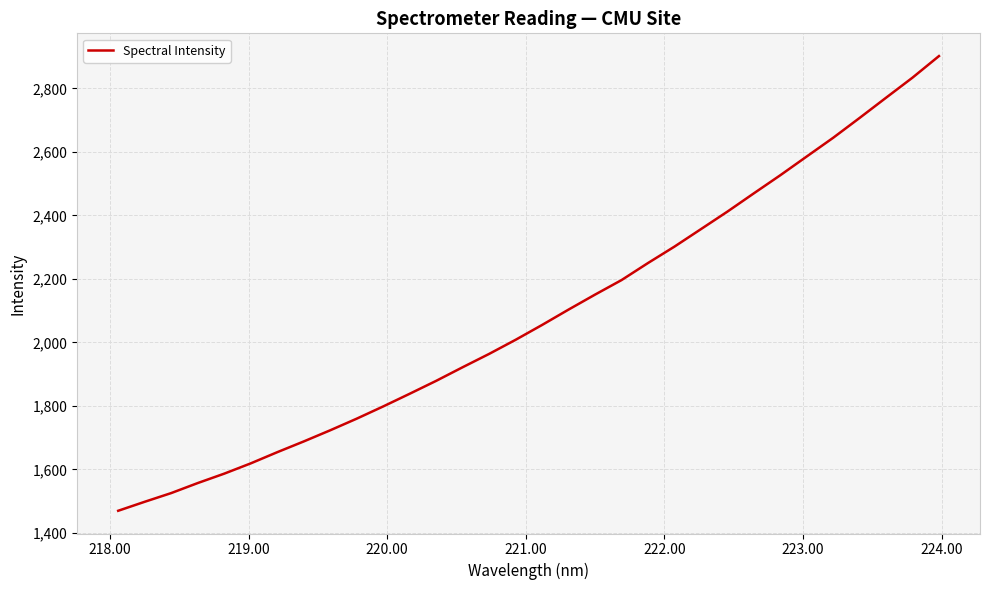

What is the smallest value displayed?

1469.6